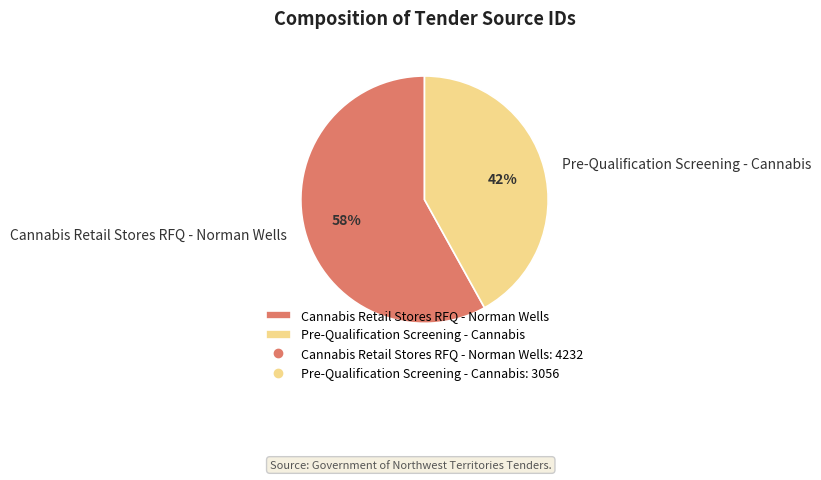

Approximately how many times larger is the value at Cannabis Retail Stores RFQ - Norman Wells compared to Pre-Qualification Screening - Cannabis?

1.4